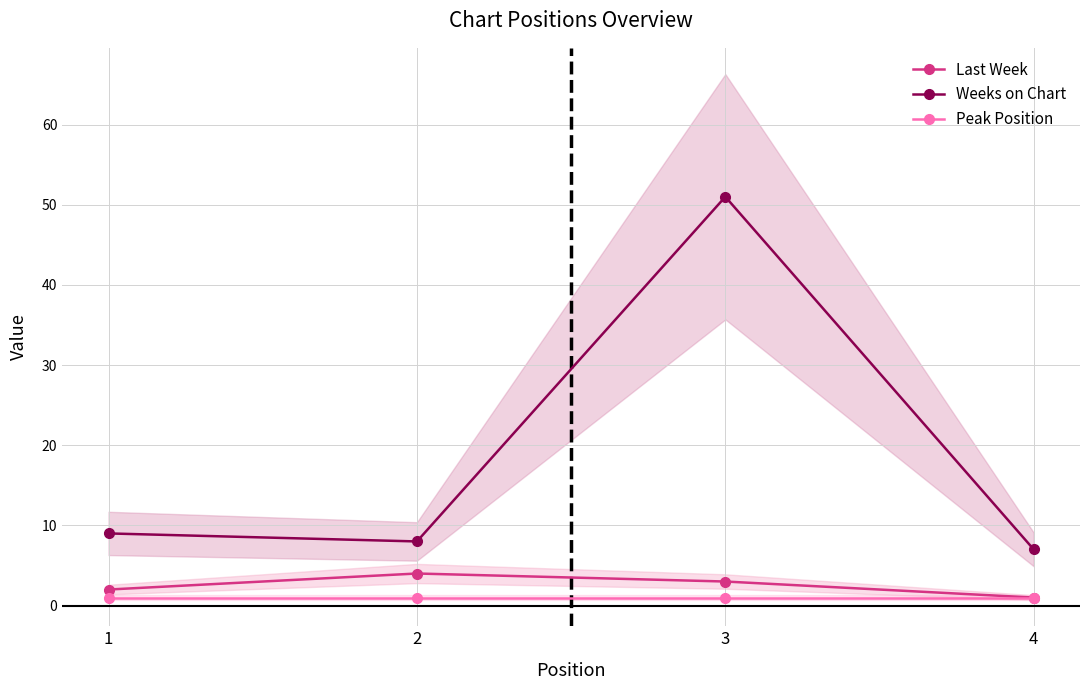

True or false: Weeks on Chart and Peak Position intersect in this chart.

False